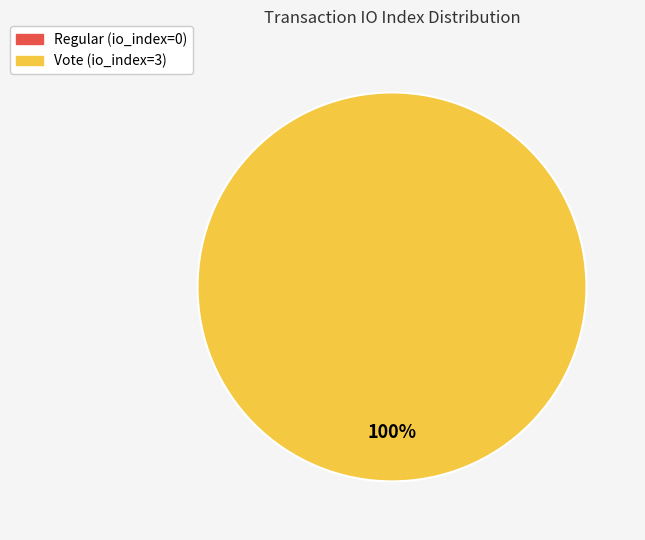

Rank the categories by value from highest to lowest.

Vote, Regular